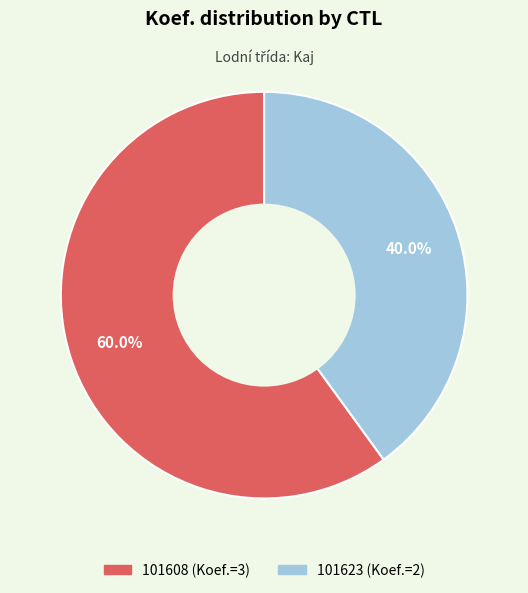

What is the largest slice in the pie chart?

101608